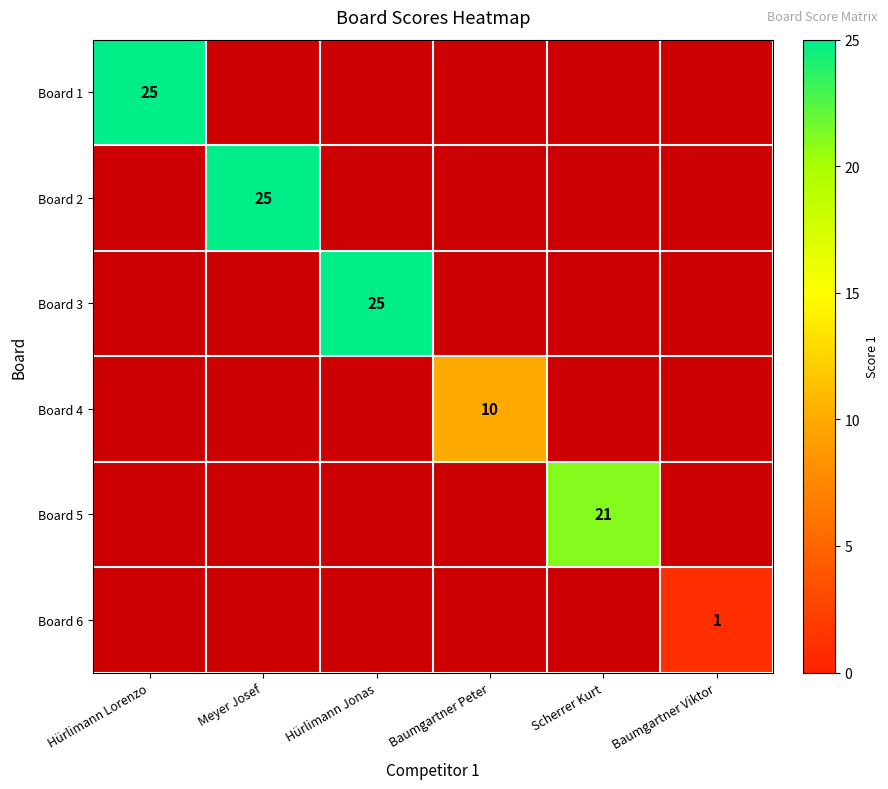

The value of Board 5 at Scherrer Kurt is 21. True or false?

True